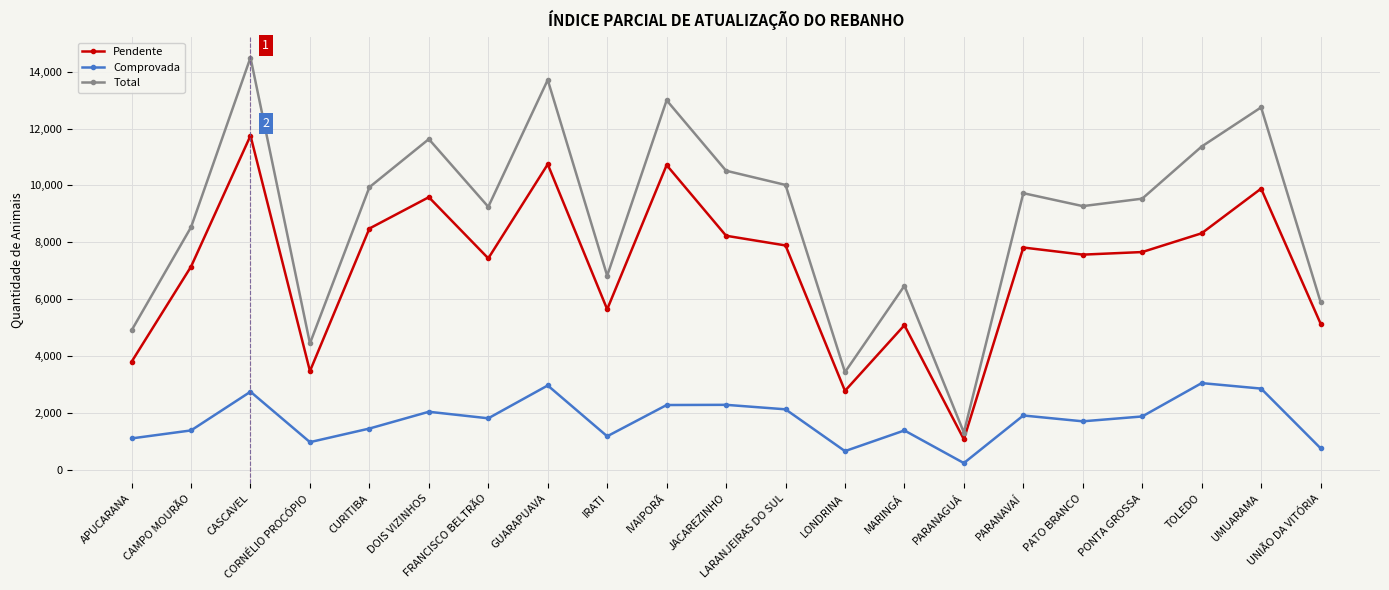

What is the label of the 3rd point from the right?

TOLEDO